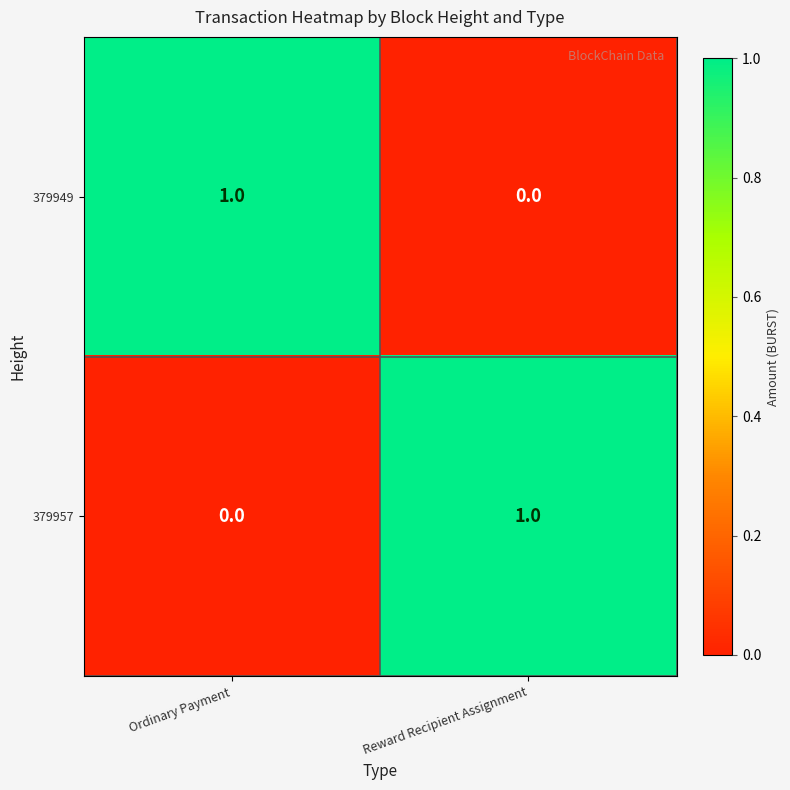

At which label does 379949 reach its minimum?

Reward Recipient Assignment